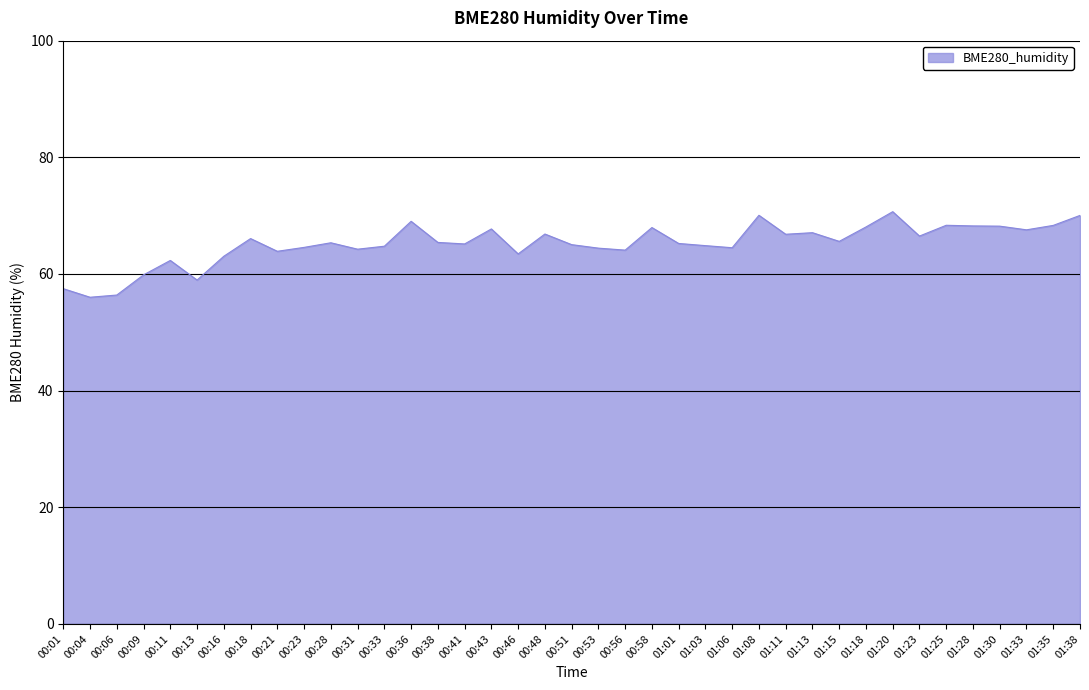

The chart shows a value of 21.3 at 01:35. True or false?

False